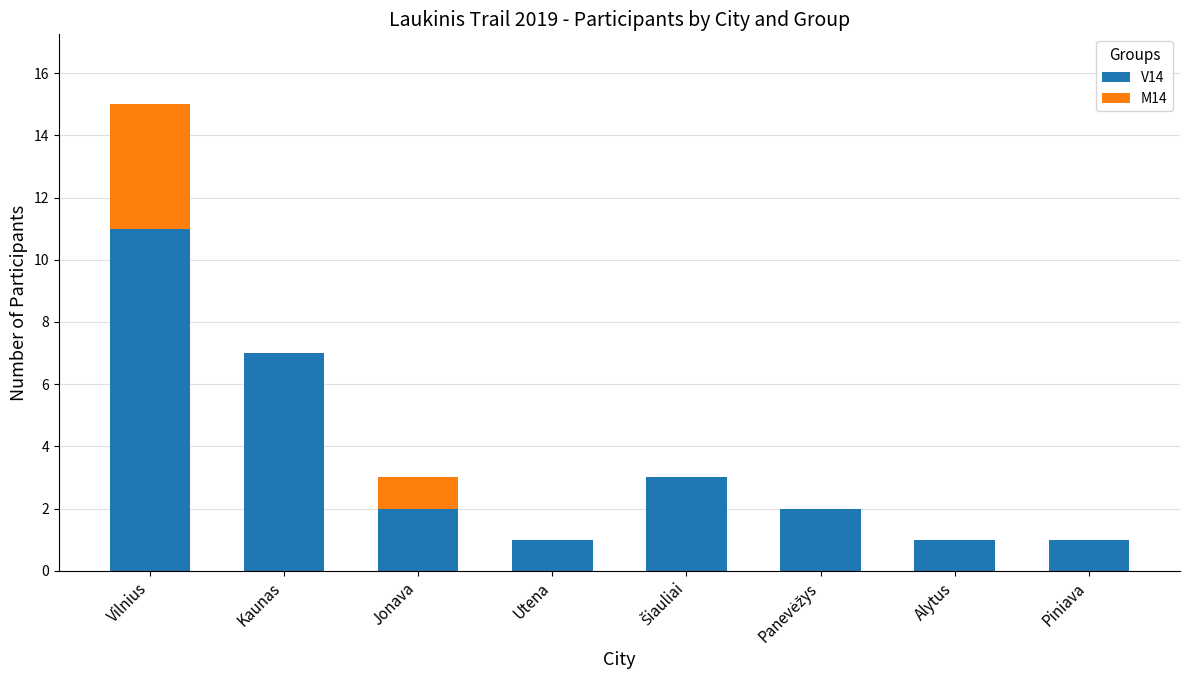

What is the total value across all series at Vilnius?

15